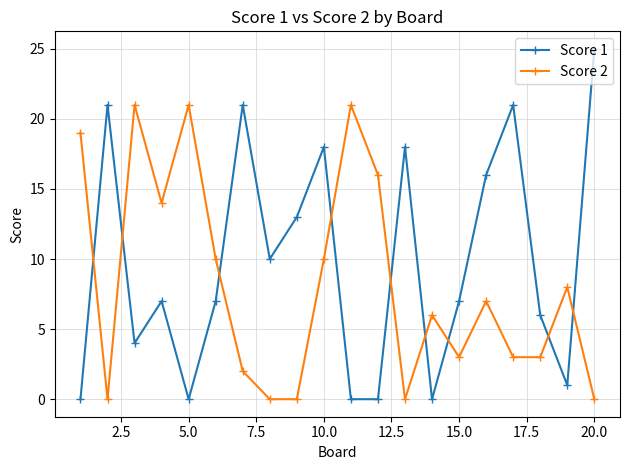

List the series in order of their peak value, lowest first.

Score 2, Score 1